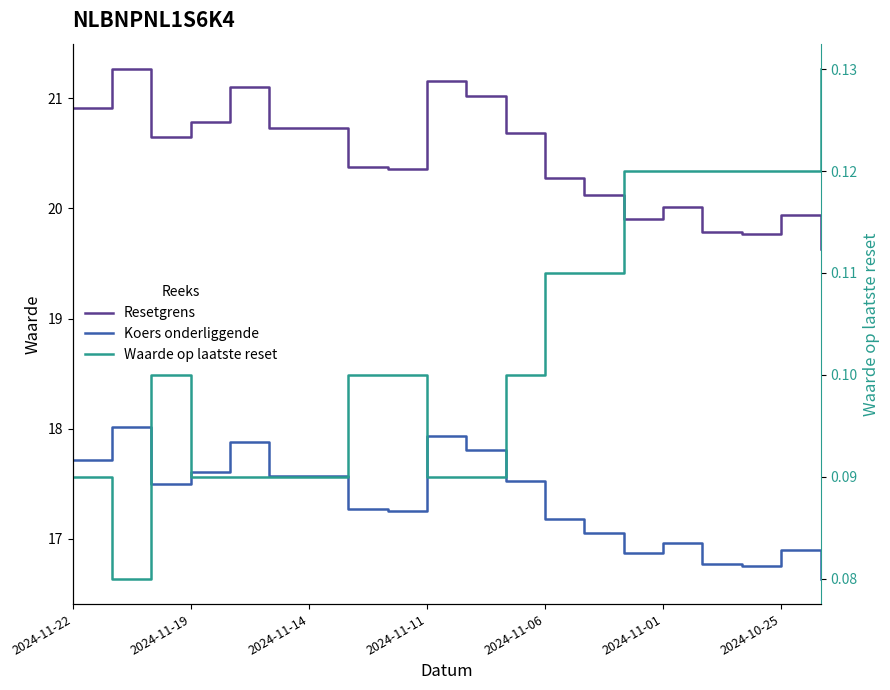

At which category does the chart reach its peak across all series?

2024-11-19